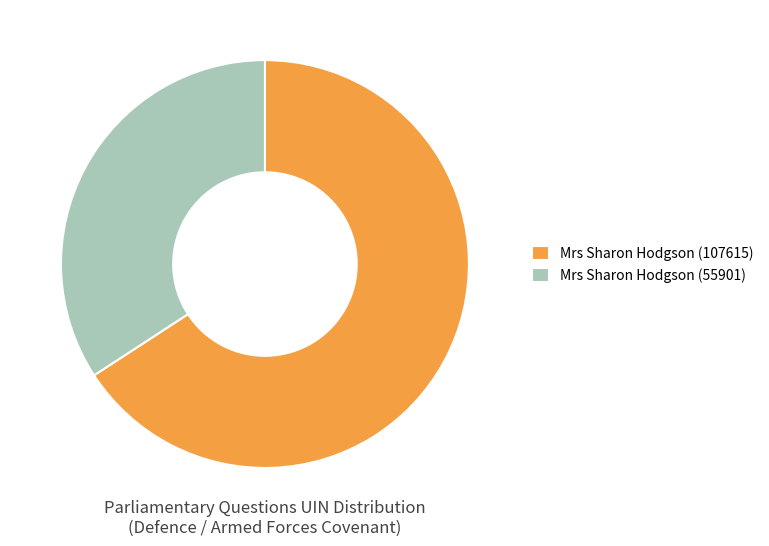

The Mrs Sharon Hodgson (107615) slice represents 66% of the pie. True or false?

True